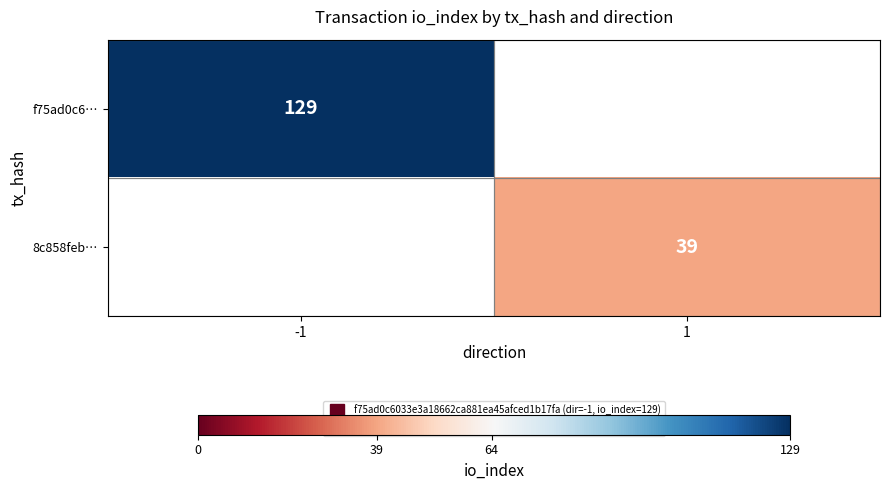

What is the minimum value for f75ad0c6…?

129.0